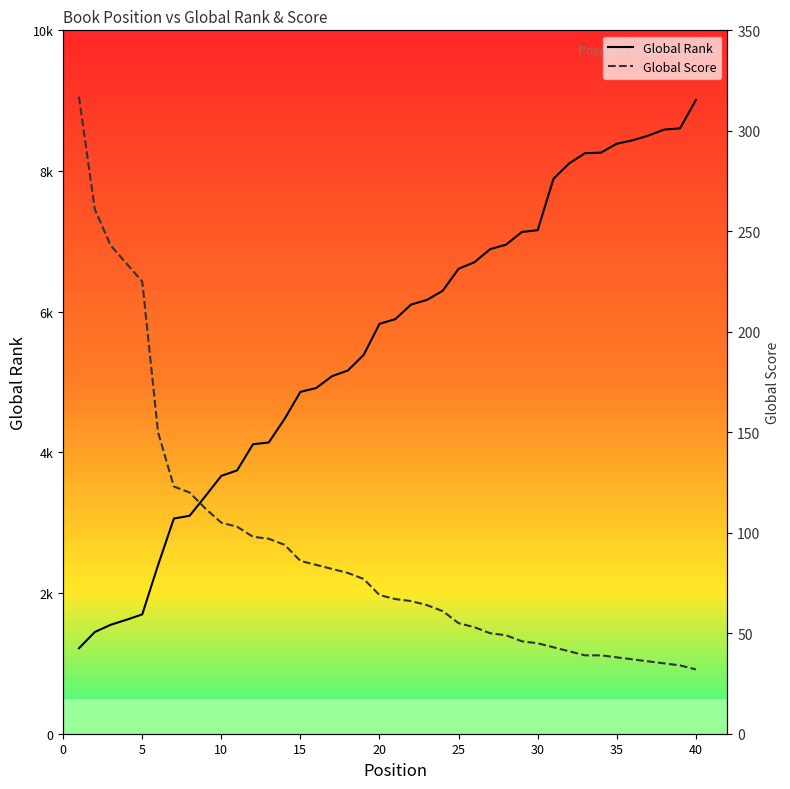

At 30, list the series in order from largest to smallest.

Global Rank, Global Score